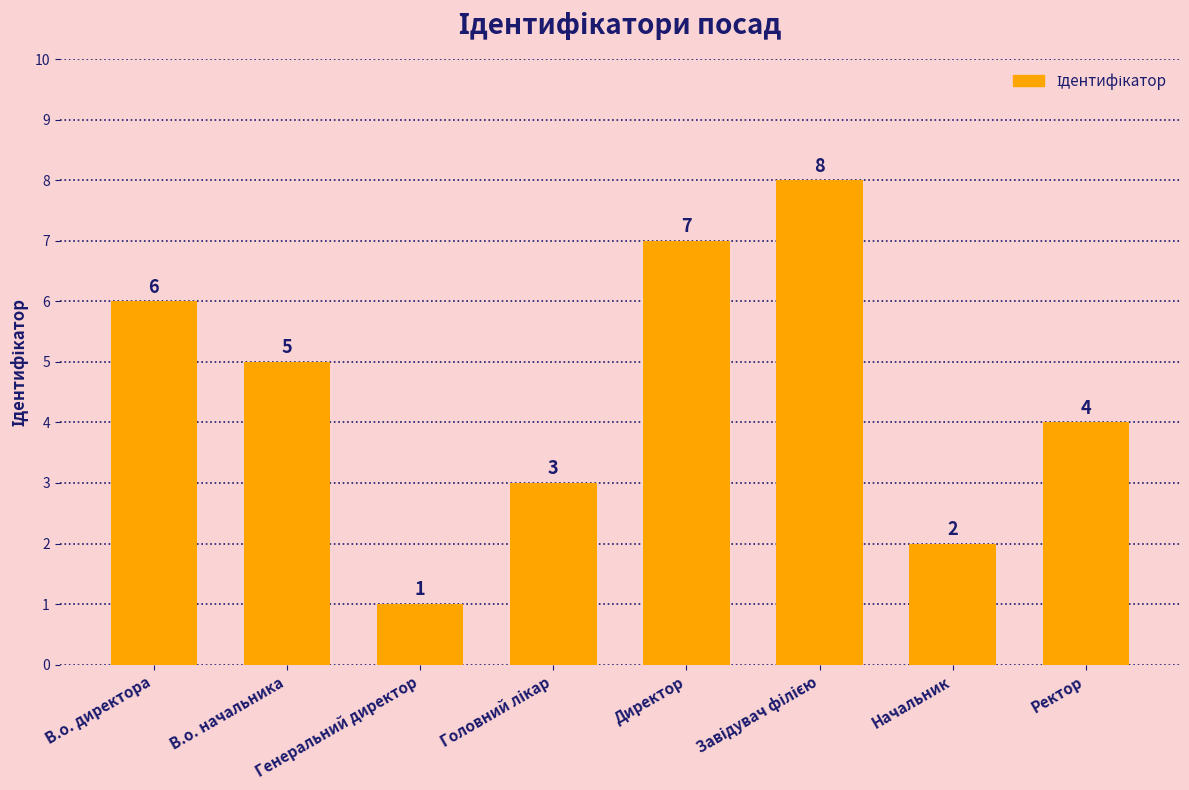

What is the maximum value shown in the chart?

8